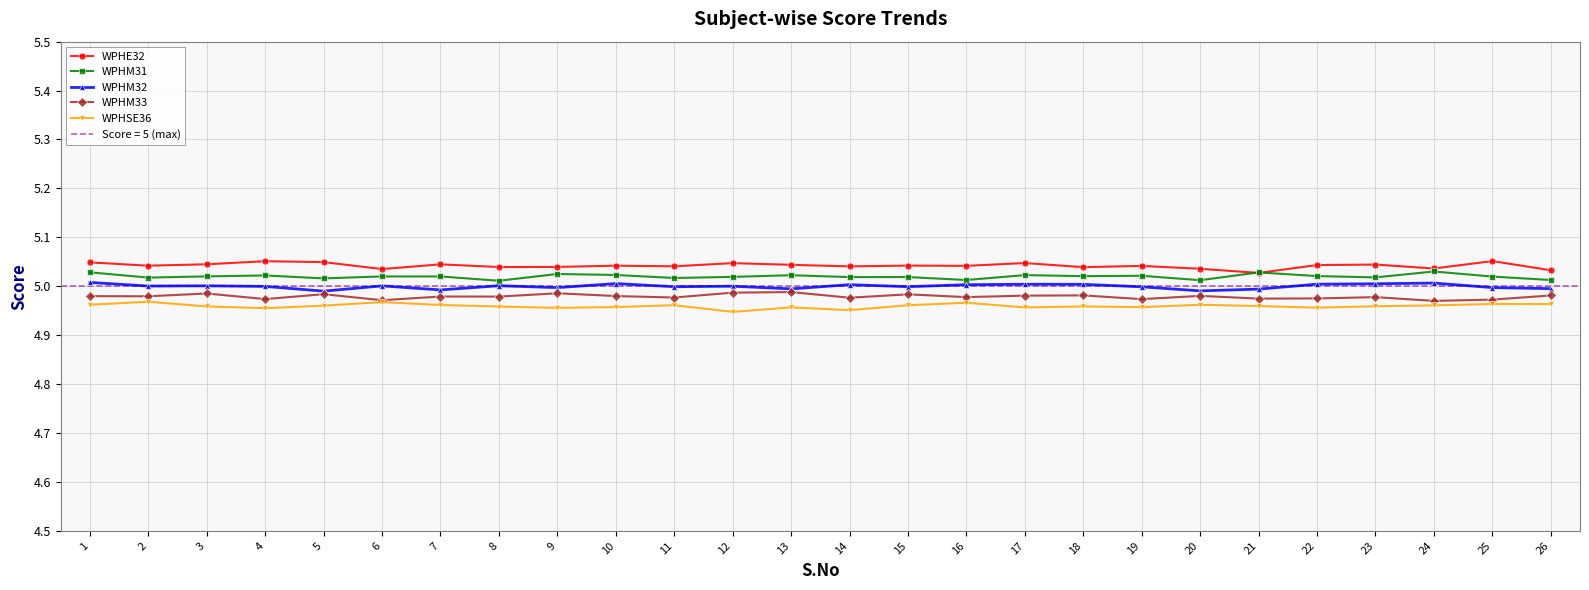

At which category does WPHM31 reach its first local valley?

2